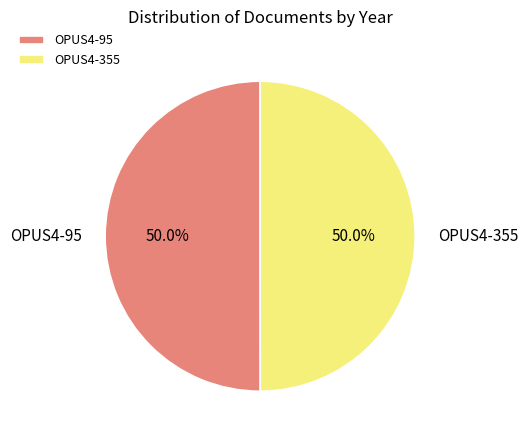

What is the ratio of the value at OPUS4-355 to the value at OPUS4-95?

1.0